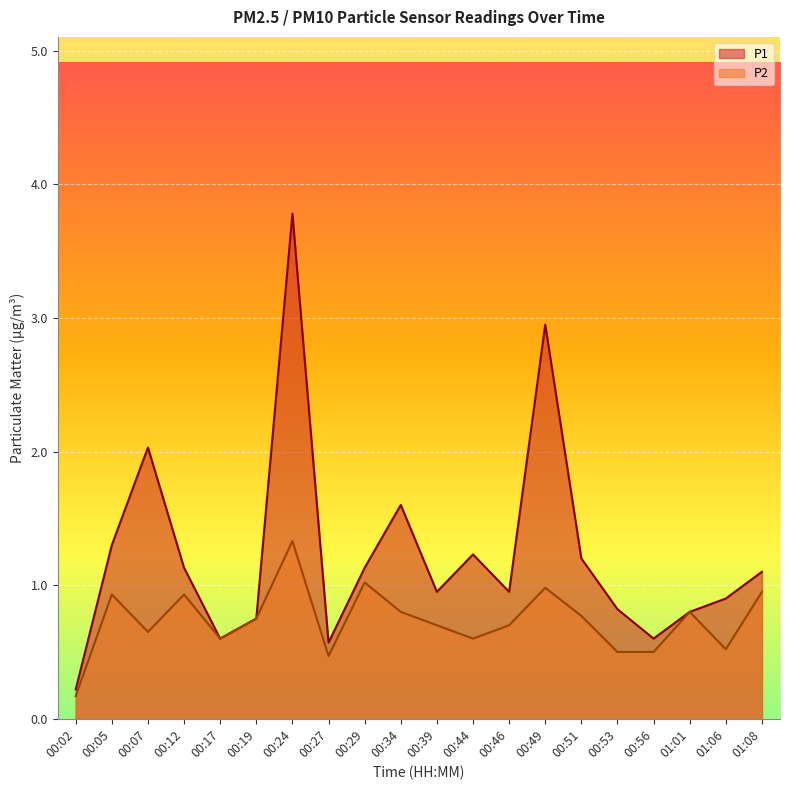

What are all the series names shown in the legend?

P1, P2